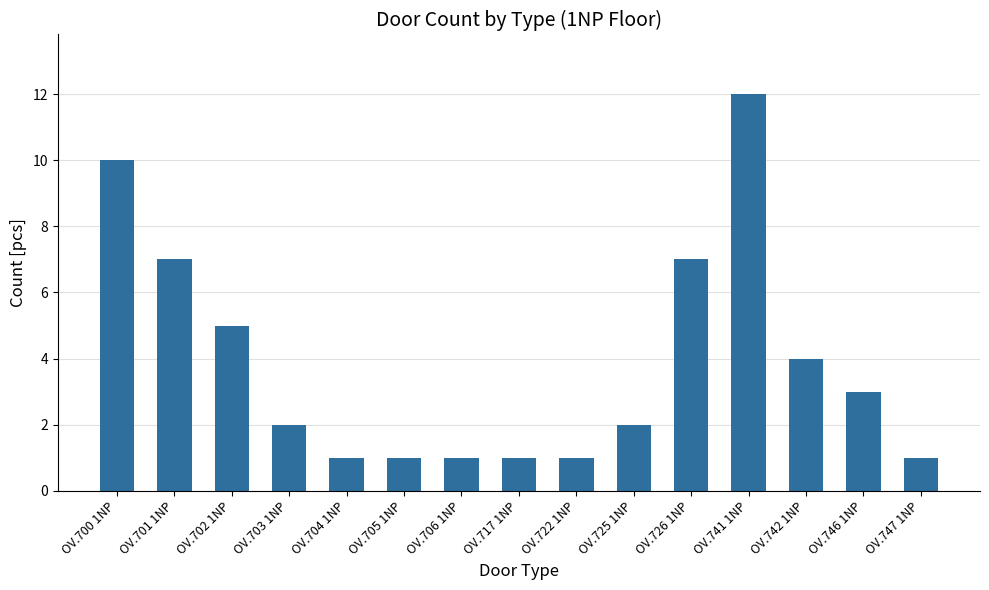

What is the sum of the values at OV.742 1NP and OV.722 1NP?

5